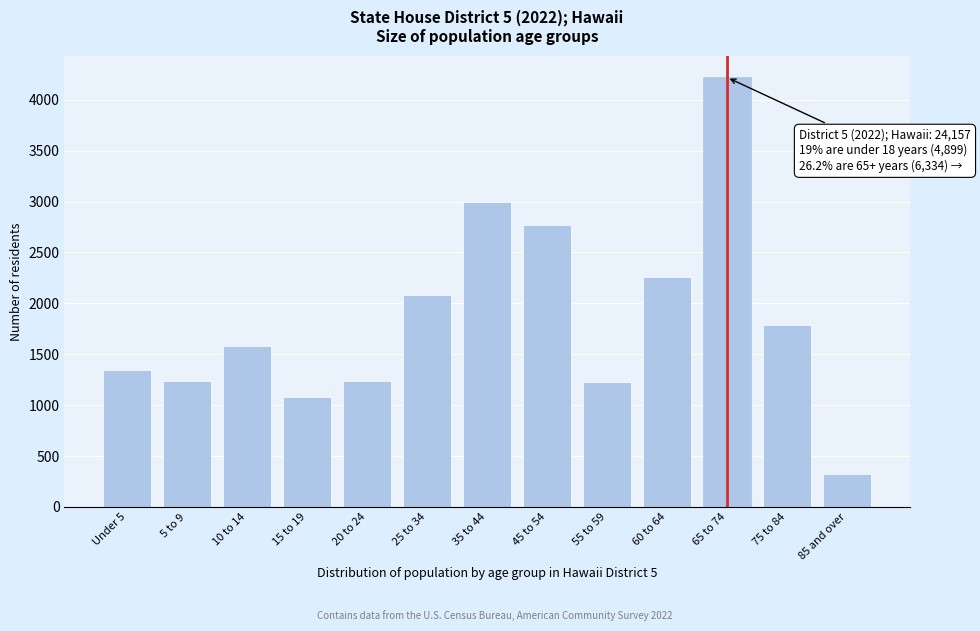

Approximately how many times larger is the value at 60 to 64 compared to 65 to 74?

0.5